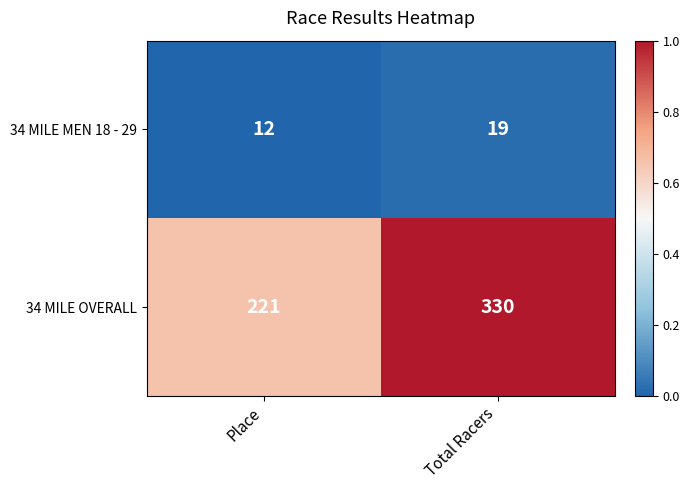

Is it true that 34 MILE MEN 18 - 29 equals 5 at Total Racers?

False